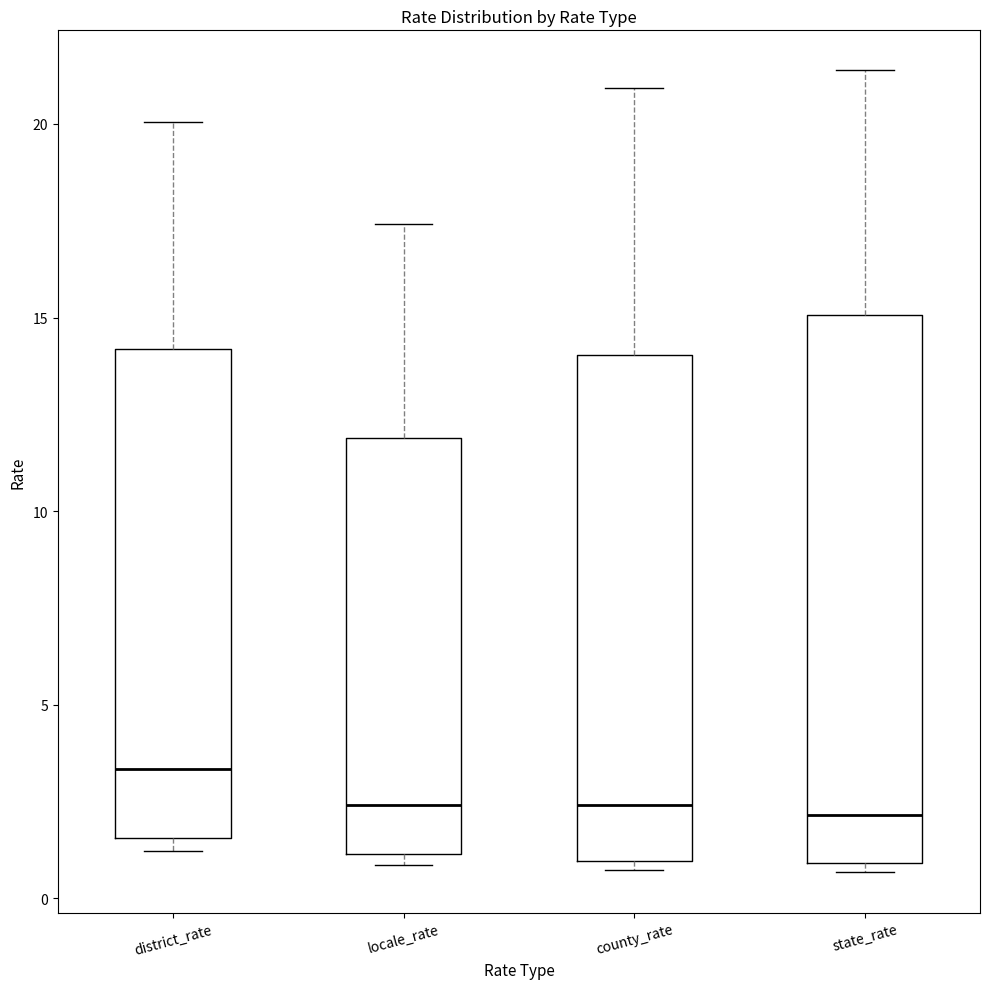

Reading left to right, read every box against the y-axis: the position of its median line, the range the box covers, and the ends of its whiskers. The values are not printed on the chart, so give them approximately, as read against the axis.

district_rate: median 3.5, box 1.5 to 14.0, whiskers 1.0 to 20.0
locale_rate: median 2.5, box 1.0 to 12.0, whiskers 1.0 (just below the box's lower edge) to 17.5
county_rate: median 2.5, box 1.0 to 14.0, whiskers 0.5 to 21.0
state_rate: median 2.0, box 1.0 to 15.0, whiskers 0.5 to 21.5